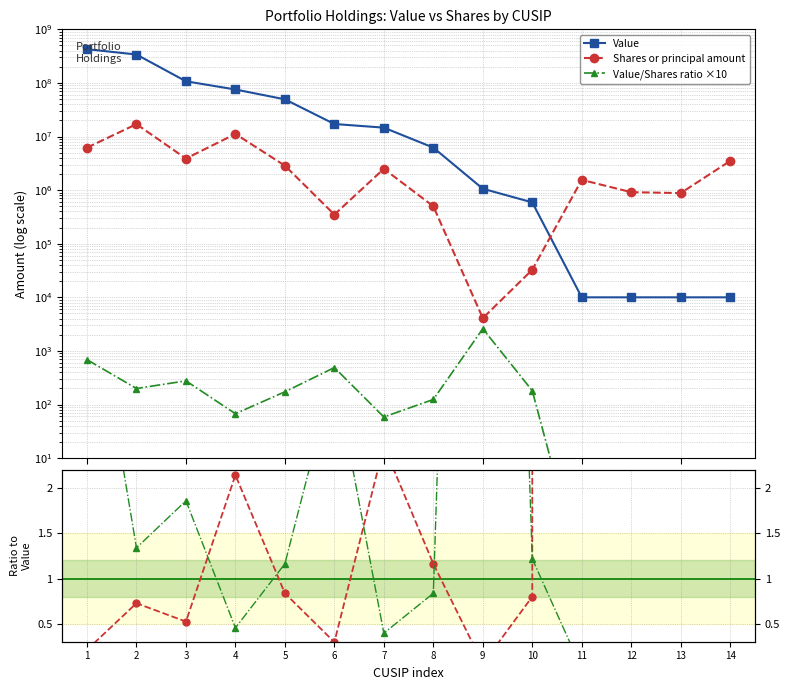

Which has a higher value, 3 or 9?

3